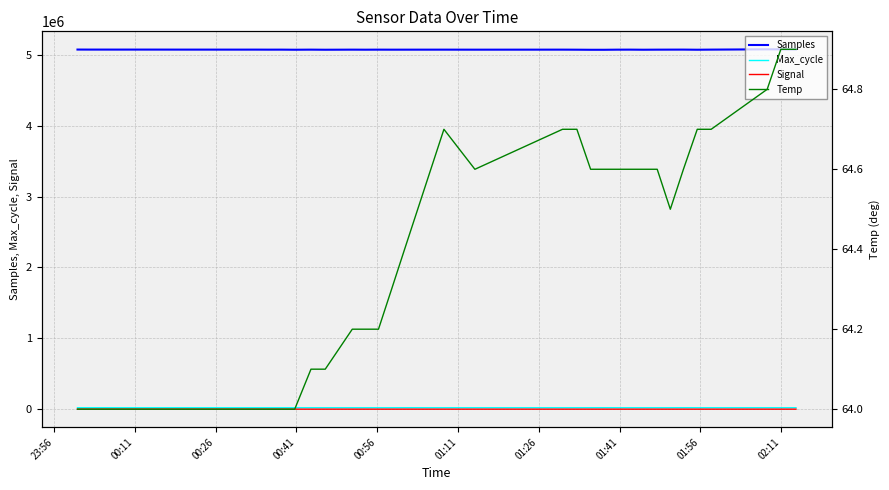

What are all the series names shown in the legend?

Samples, Max_cycle, Signal, Temp